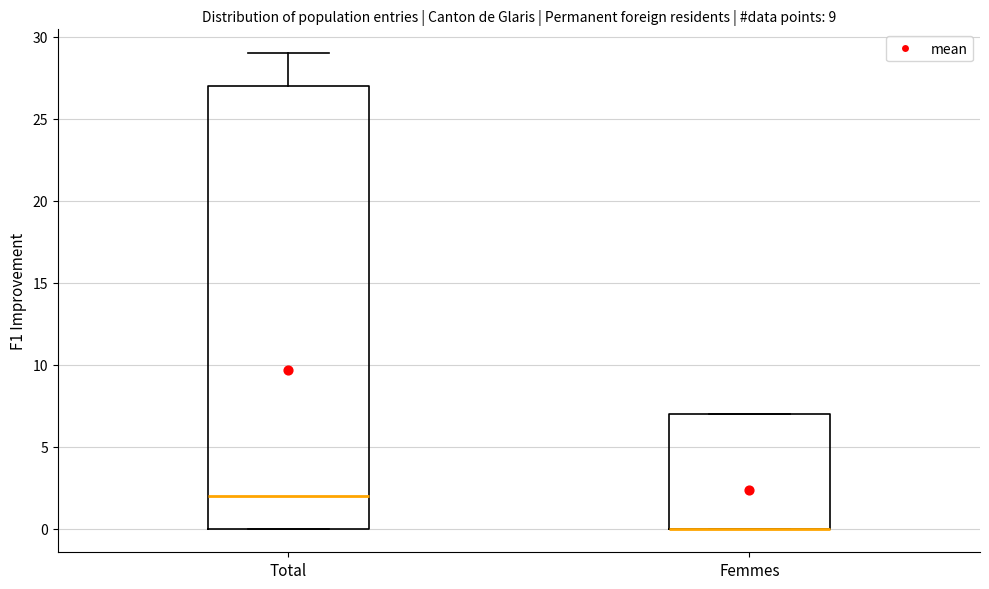

Which box is the tallest, from its lower edge to its upper edge?

Total